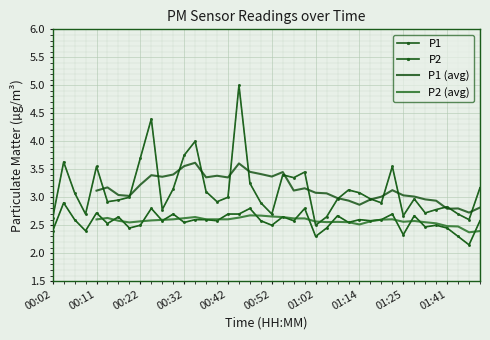

What is the label of the 12th point from the left?

00:29